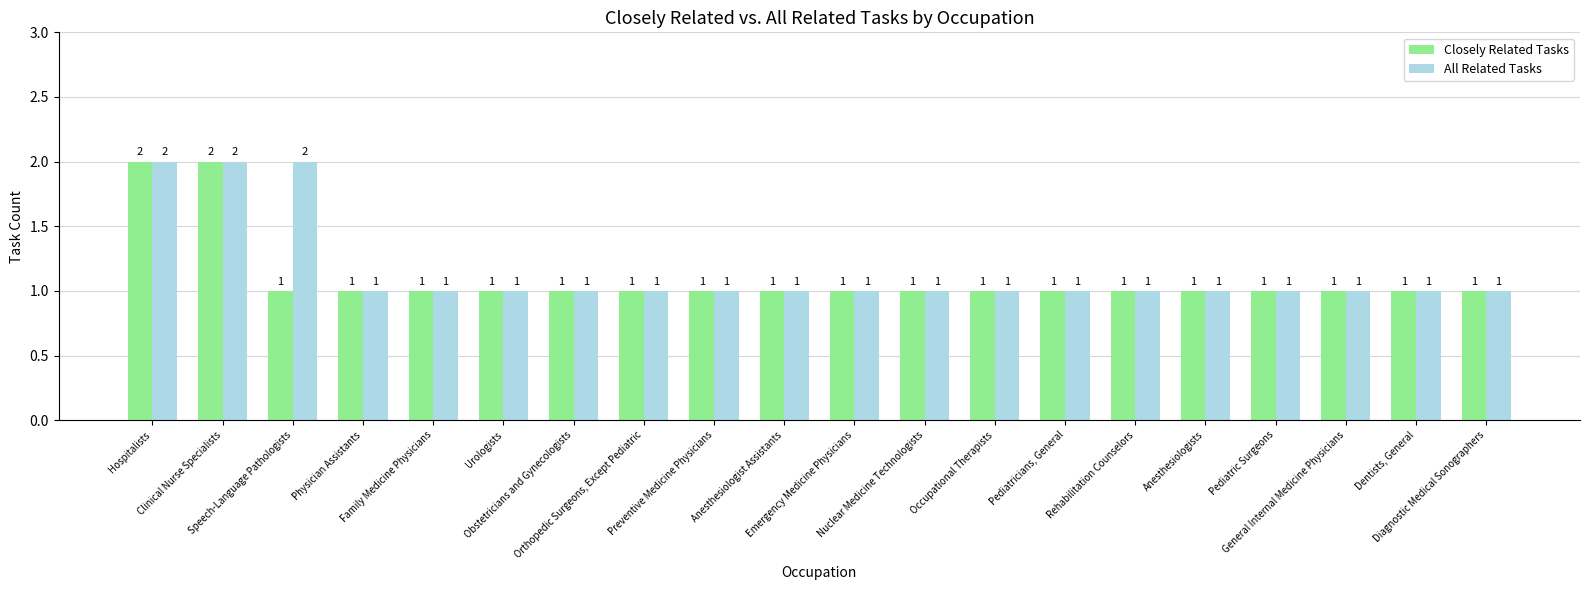

Which series has the largest total across all categories?

All Related Tasks